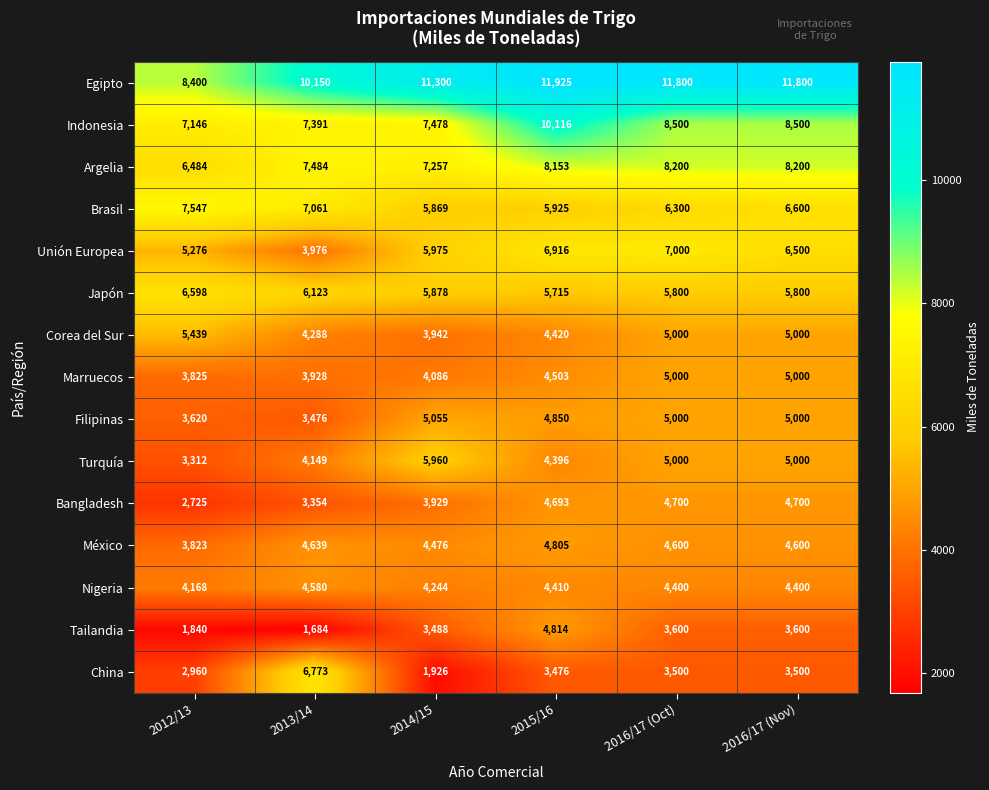

True or false: Nigeria has a value of 3069 at 2016/17 (Nov).

False